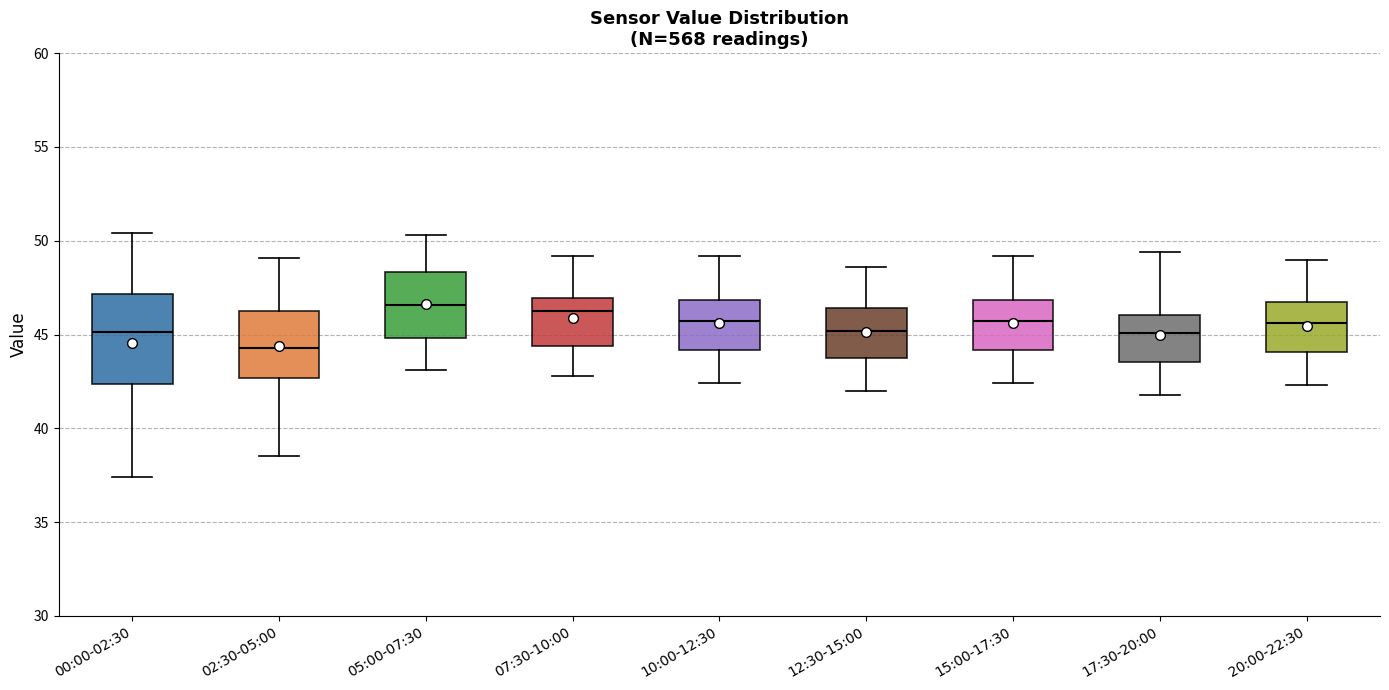

Reading left to right, read every box against the y-axis: the position of its median line, the range the box covers, and the ends of its whiskers. The values are not printed on the chart, so give them approximately, as read against the axis.

00:00-02:30: median 45.0, box 42.5 to 47.0, whiskers 37.5 to 50.5
02:30-05:00: median 44.5, box 42.5 to 46.5, whiskers 38.5 to 49.0
05:00-07:30: median 46.5, box 45.0 to 48.5, whiskers 43.0 to 50.5
07:30-10:00: median 46.5, box 44.5 to 47.0, whiskers 43.0 to 49.0
10:00-12:30: median 45.5, box 44.0 to 47.0, whiskers 42.5 to 49.0
12:30-15:00: median 45.0, box 44.0 to 46.5, whiskers 42.0 to 48.5
15:00-17:30: median 45.5, box 44.0 to 47.0, whiskers 42.5 to 49.0
17:30-20:00: median 45.0, box 43.5 to 46.0, whiskers 42.0 to 49.5
20:00-22:30: median 45.5, box 44.0 to 46.5, whiskers 42.5 to 49.0